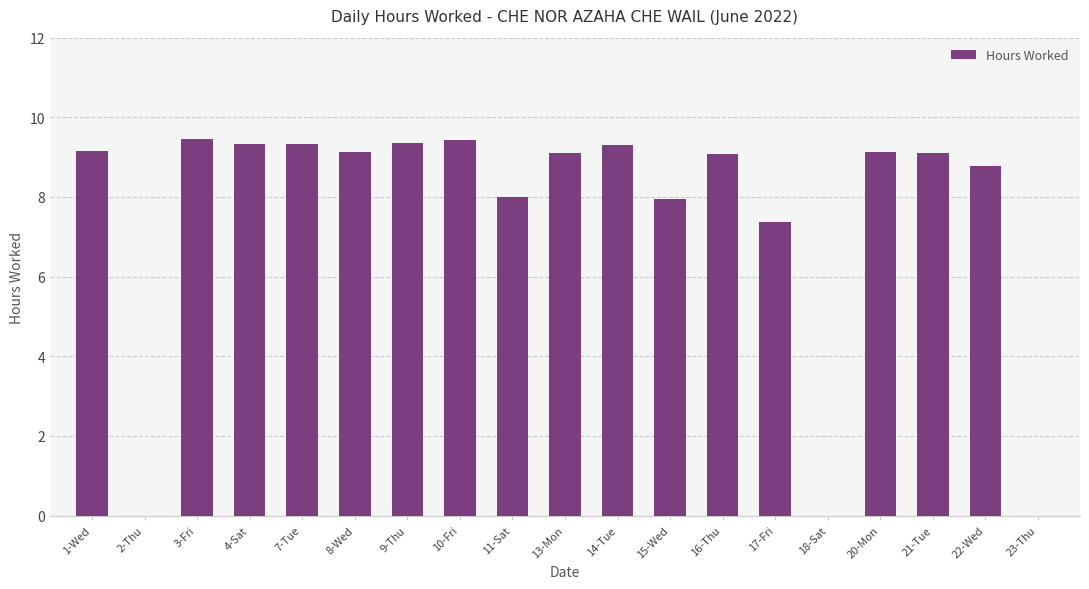

The chart shows a value of -4.0 at 23-Thu. True or false?

False